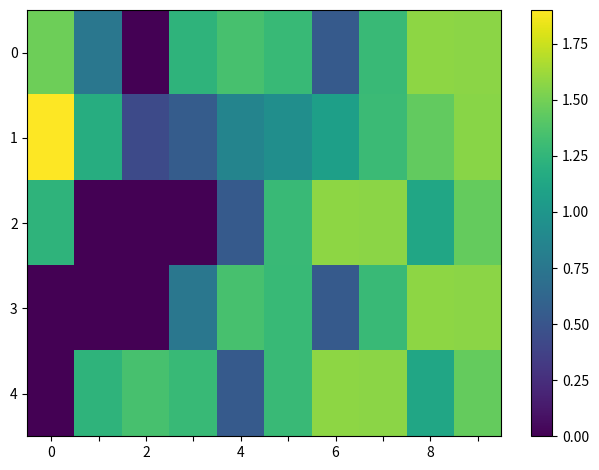

What is the maximum value shown in the chart?

1.9